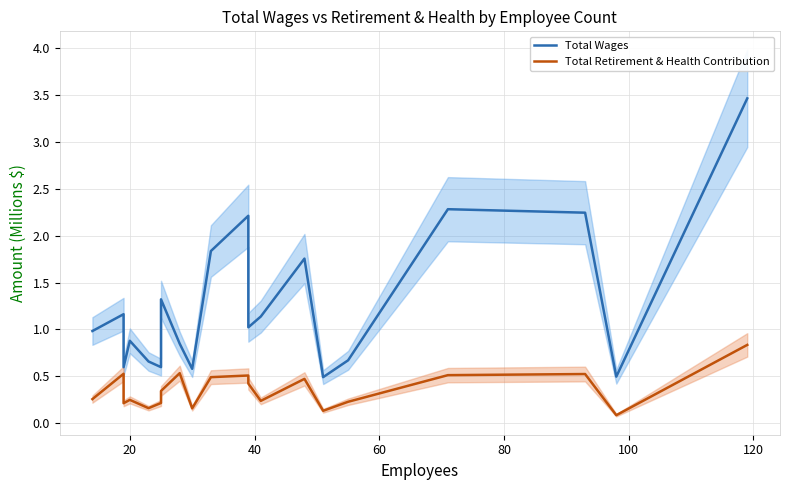

What is the average value of the Total Wages series?

1.3